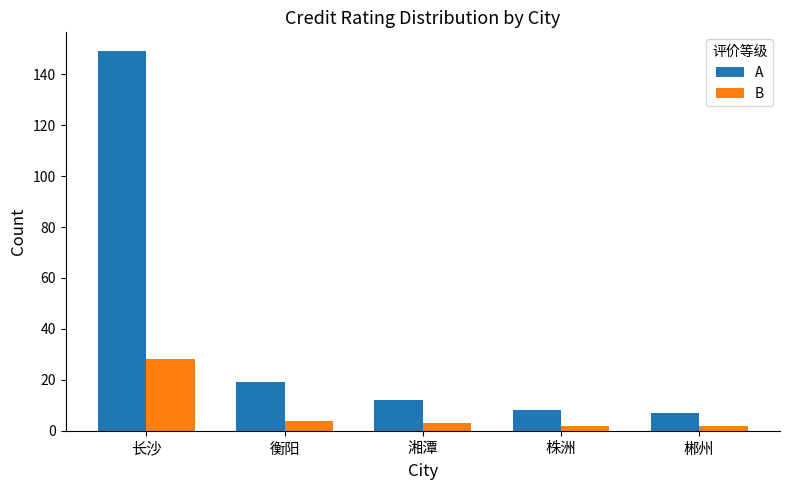

How many bars are there in each group?

2